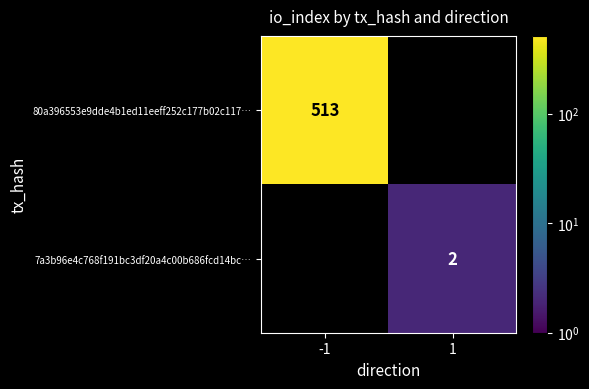

Is it true that 7a3b96e4c768f191bc3df20a4c00b686fcd14bc… equals 2 at 1?

True